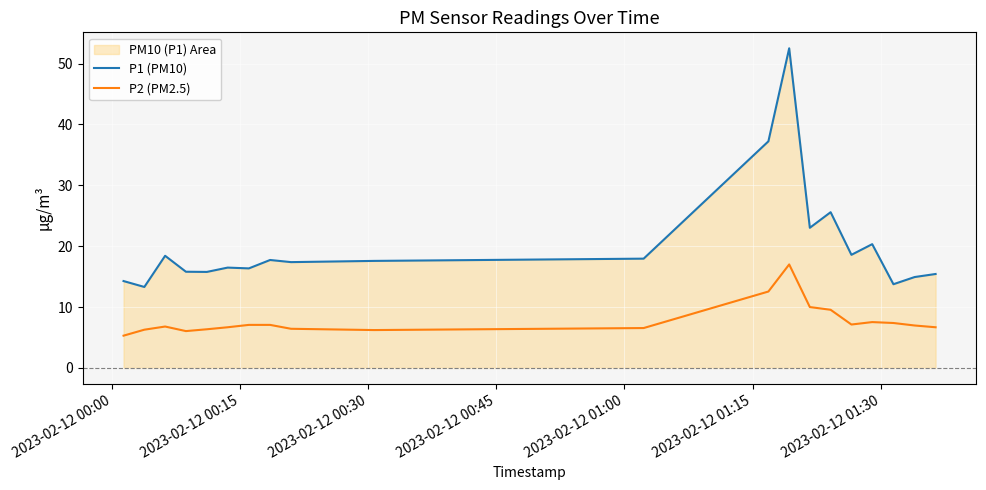

How many lines are shown in the chart?

2